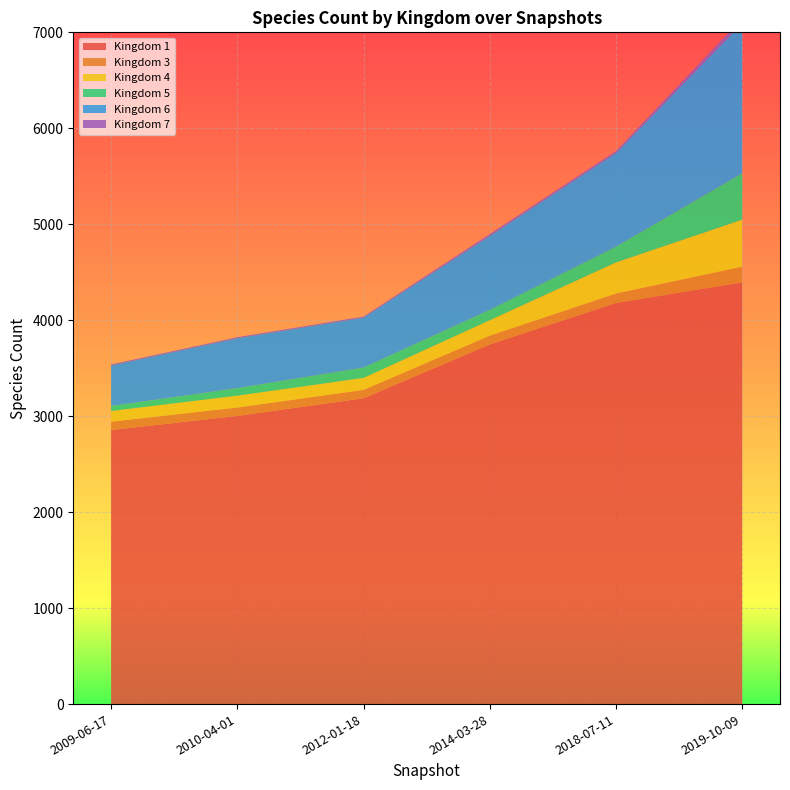

Reading left to right, transcribe all the data shown in this chart.

1: 2856	3003	3187	3747	4180	4394
3: 87	87	87	92	98	164
4: 111	124	125	161	324	490
5: 53	78	108	108	164	483
6: 421	520	520	769	976	1561
7: 11	11	11	20	20	51